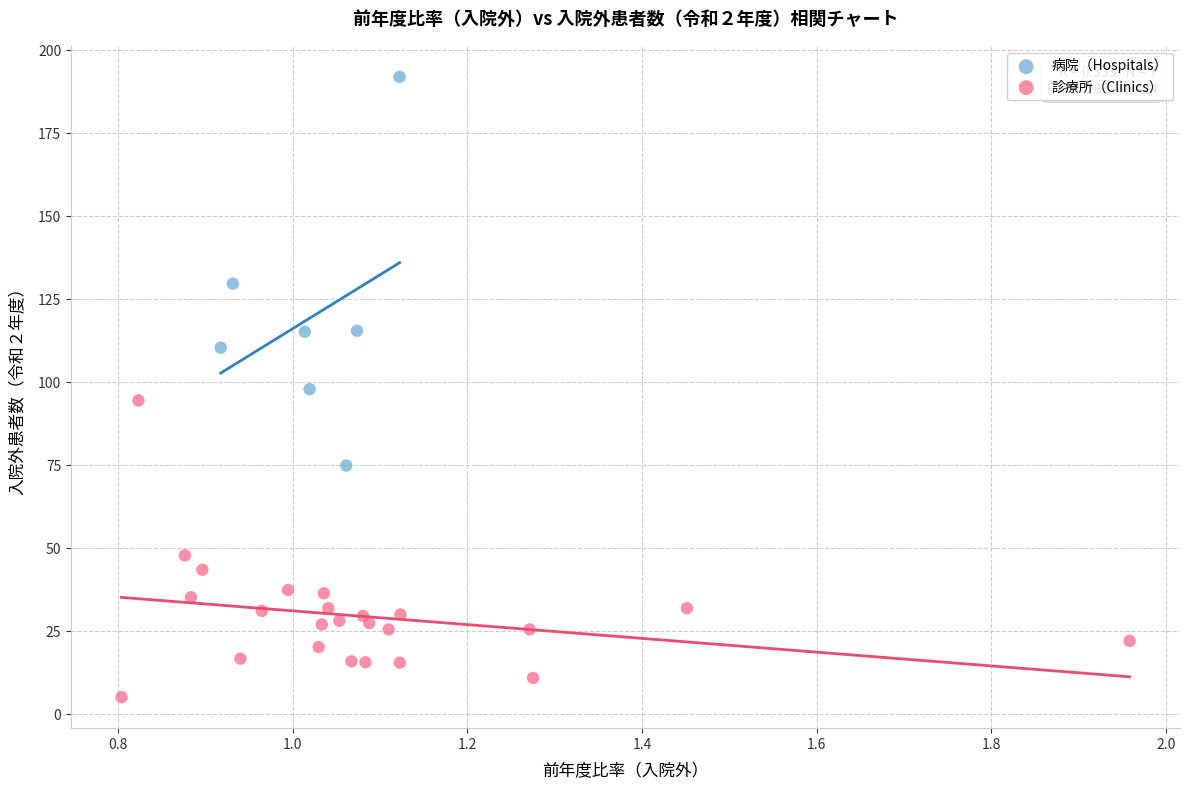

Which series contains the lowest Y value?

診療所（Clinics）